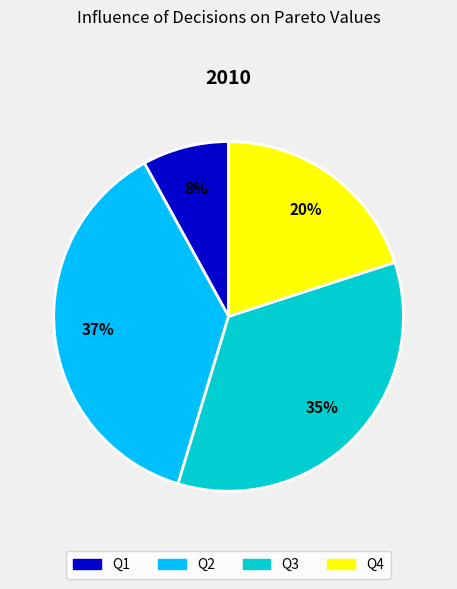

Which has a higher value, Q3 or Q4?

Q3